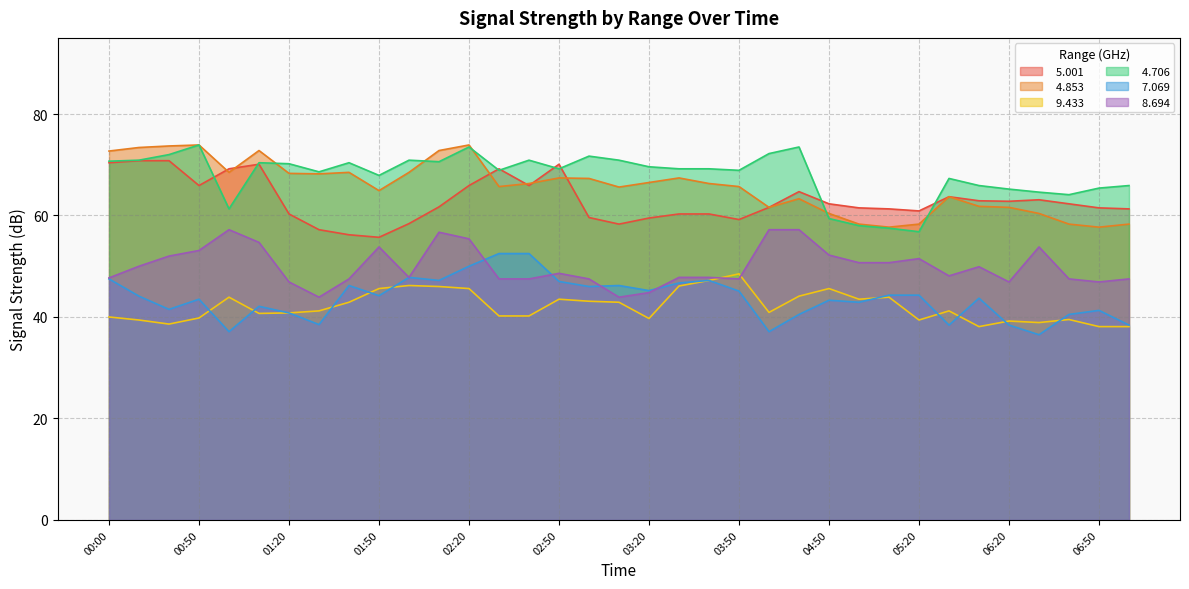

Reading right to left, extract all data points from this chart.

  5.001: 07:00=61.3	06:50=61.5	06:40=62.3	06:30=63.1	06:20=62.8	06:10=62.9	05:30=63.7	05:20=60.9	05:10=61.3	05:00=61.5	04:50=62.3	04:10=64.7	04:00=61.6	03:50=59.2	03:40=60.3	03:30=60.3	03:20=59.5	03:10=58.3	03:00=59.6	02:50=70.1	02:40=65.9	02:30=69.2	02:20=65.9	02:10=61.7	02:00=58.4	01:50=55.7	01:40=56.2	01:30=57.2	01:20=60.3	01:10=70.1	01:00=69.2	00:50=65.9	00:20=70.8	00:10=70.8	00:00=70.4
  4.853: 07:00=58.3	06:50=57.7	06:40=58.3	06:30=60.4	06:20=61.6	06:10=61.8	05:30=63.7	05:20=58.3	05:10=57.7	05:00=58.3	04:50=60.4	04:10=63.3	04:00=61.6	03:50=65.7	03:40=66.3	03:30=67.4	03:20=66.5	03:10=65.6	03:00=67.3	02:50=67.4	02:40=66.3	02:30=65.7	02:20=73.9	02:10=72.8	02:00=68.5	01:50=64.9	01:40=68.5	01:30=68.2	01:20=68.3	01:10=72.8	01:00=68.5	00:50=73.9	00:20=73.7	00:10=73.4	00:00=72.7
  9.433: 07:00=38.1	06:50=38.1	06:40=39.5	06:30=38.9	06:20=39.2	06:10=38.1	05:30=41.2	05:20=39.4	05:10=43.9	05:00=43.5	04:50=45.6	04:10=44.1	04:00=40.9	03:50=48.5	03:40=47.2	03:30=46.1	03:20=39.7	03:10=42.9	03:00=43.1	02:50=43.5	02:40=40.2	02:30=40.2	02:20=45.6	02:10=46.0	02:00=46.2	01:50=45.6	01:40=42.9	01:30=41.2	01:20=40.8	01:10=40.7	01:00=43.9	00:50=39.8	00:20=38.6	00:10=39.4	00:00=40.0
  4.706: 07:00=65.9	06:50=65.4	06:40=64.1	06:30=64.6	06:20=65.2	06:10=65.9	05:30=67.3	05:20=56.8	05:10=57.5	05:00=58.0	04:50=59.4	04:10=73.5	04:00=72.2	03:50=68.9	03:40=69.2	03:30=69.2	03:20=69.6	03:10=70.9	03:00=71.7	02:50=69.2	02:40=70.9	02:30=68.9	02:20=73.5	02:10=70.6	02:00=70.9	01:50=67.9	01:40=70.4	01:30=68.6	01:20=70.2	01:10=70.4	01:00=61.3	00:50=73.9	00:20=72.0	00:10=70.9	00:00=70.7
  7.069: 07:00=38.4	06:50=41.3	06:40=40.5	06:30=36.5	06:20=38.4	06:10=43.7	05:30=38.4	05:20=44.3	05:10=44.3	05:00=42.9	04:50=43.3	04:10=40.5	04:00=37.1	03:50=45.1	03:40=47.2	03:30=46.7	03:20=45.2	03:10=46.2	03:00=46.0	02:50=47.0	02:40=52.5	02:30=52.5	02:20=50.0	02:10=47.2	02:00=47.8	01:50=44.2	01:40=46.2	01:30=38.5	01:20=40.8	01:10=42.1	01:00=37.1	00:50=43.5	00:20=41.5	00:10=44.1	00:00=47.5
  8.694: 07:00=47.5	06:50=46.9	06:40=47.5	06:30=53.8	06:20=46.9	06:10=49.9	05:30=48.1	05:20=51.5	05:10=50.7	05:00=50.7	04:50=52.2	04:10=57.2	04:00=57.2	03:50=47.5	03:40=47.8	03:30=47.8	03:20=44.8	03:10=43.9	03:00=47.5	02:50=48.6	02:40=47.5	02:30=47.5	02:20=55.4	02:10=56.7	02:00=47.8	01:50=53.8	01:40=47.5	01:30=43.9	01:20=46.9	01:10=54.7	01:00=57.2	00:50=53.1	00:20=52.0	00:10=50.0	00:00=47.7